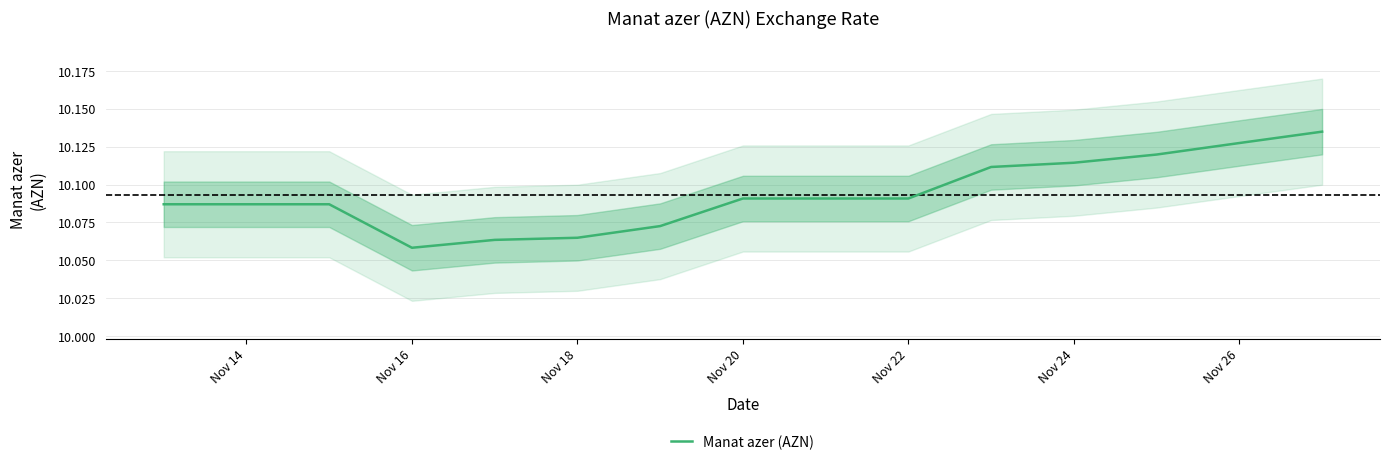

Is it true that Manat azer (AZN) equals 5.1 at Nov 24?

False